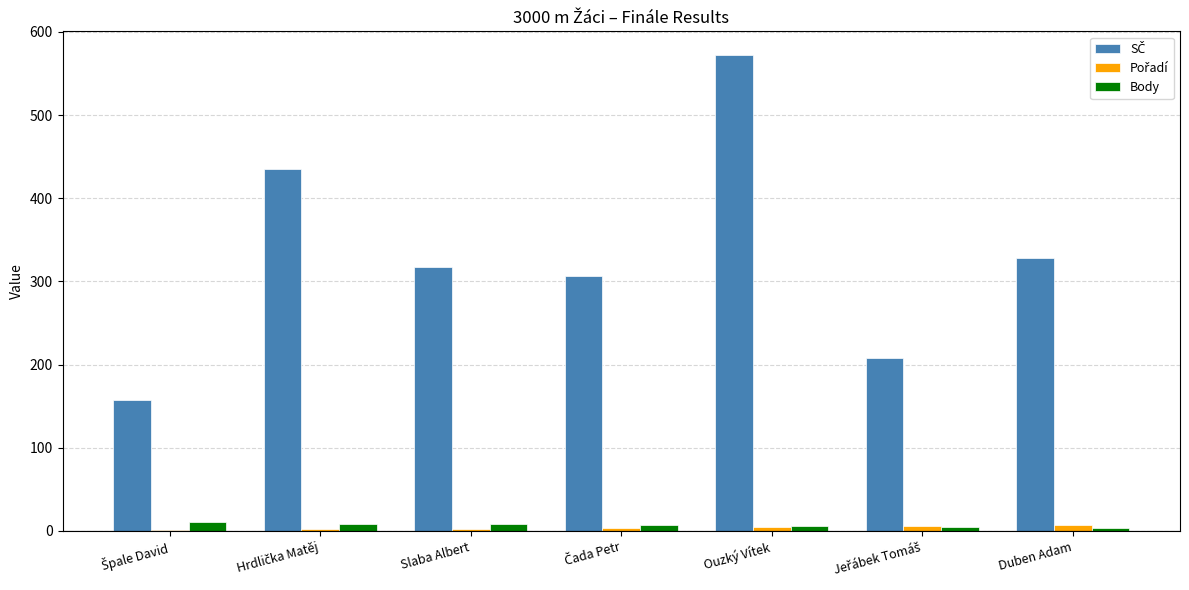

What is the maximum value shown in the chart?

572